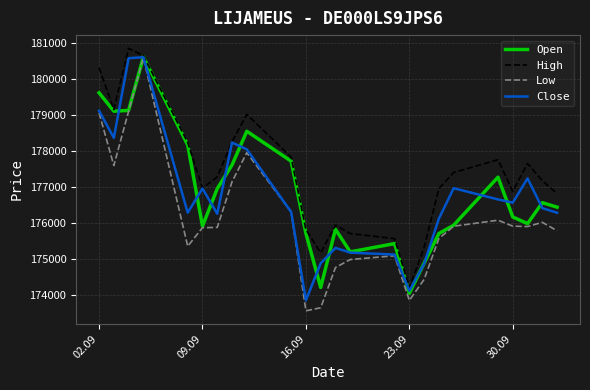

Which series has the largest total across all categories?

High